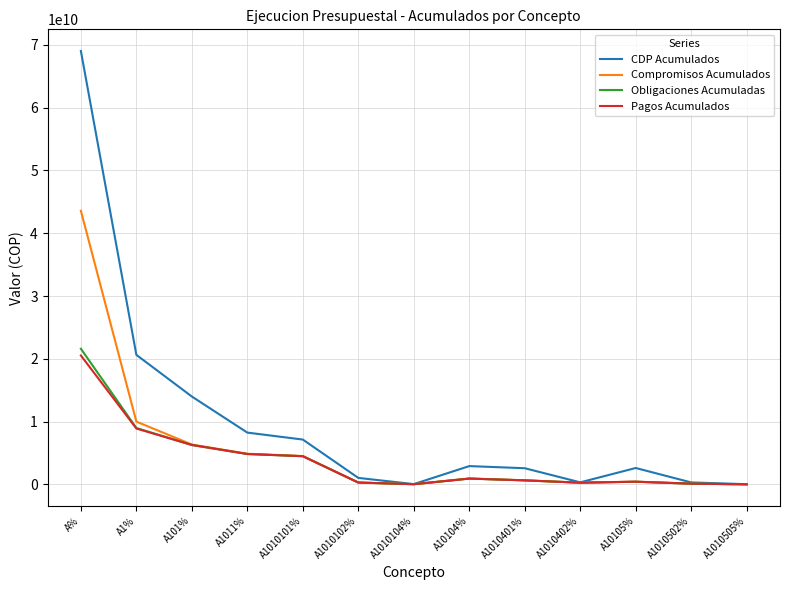

The value of Obligaciones Acumuladas at A1010101% is 1684836657.3. True or false?

False